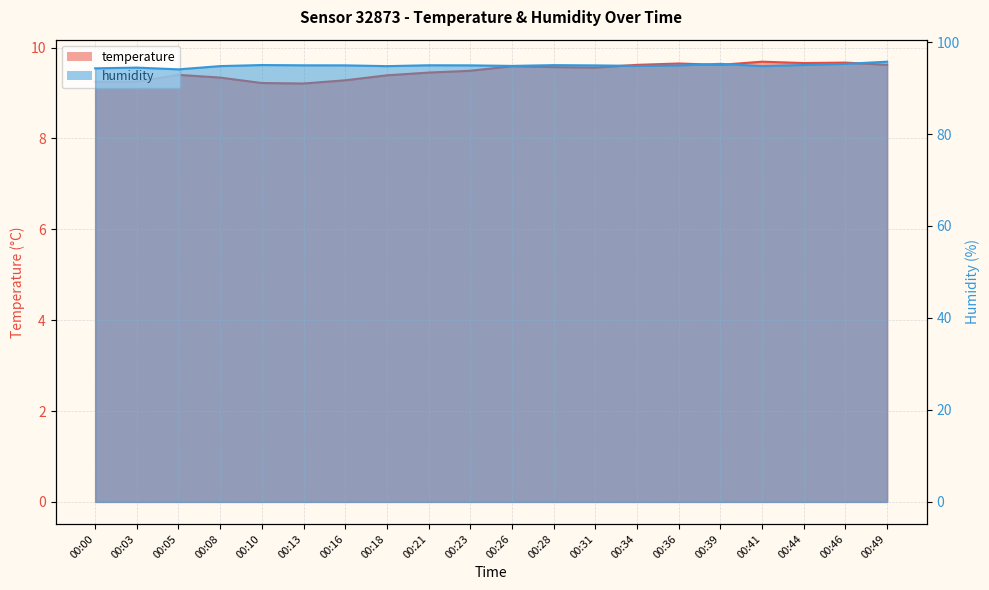

Between 00:05 and 00:44, which series saw the biggest shift?

humidity